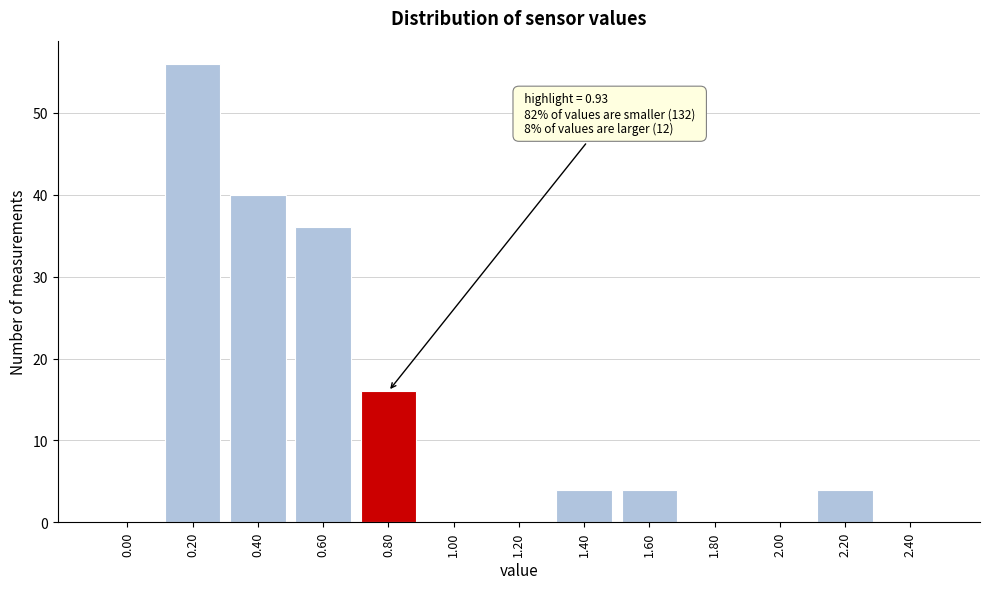

Reading left to right, list all the values displayed in this chart.

0.00=0	0.20=56	0.40=40	0.60=36	0.80=16	1.00=0	1.20=0	1.40=4	1.60=4	1.80=0	2.00=0	2.20=4	2.40=0